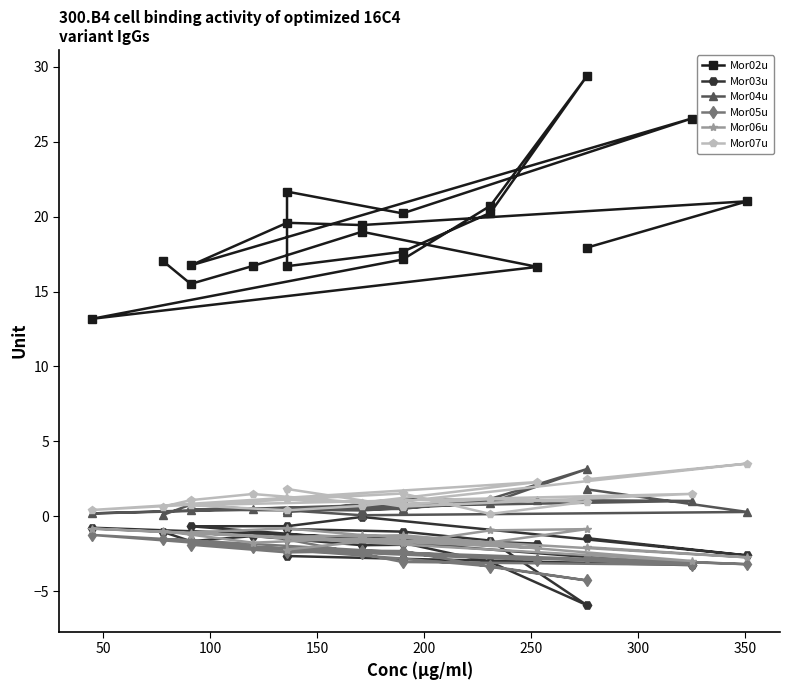

What are all the series names shown in the legend?

Mor02u, Mor03u, Mor04u, Mor05u, Mor06u, Mor07u